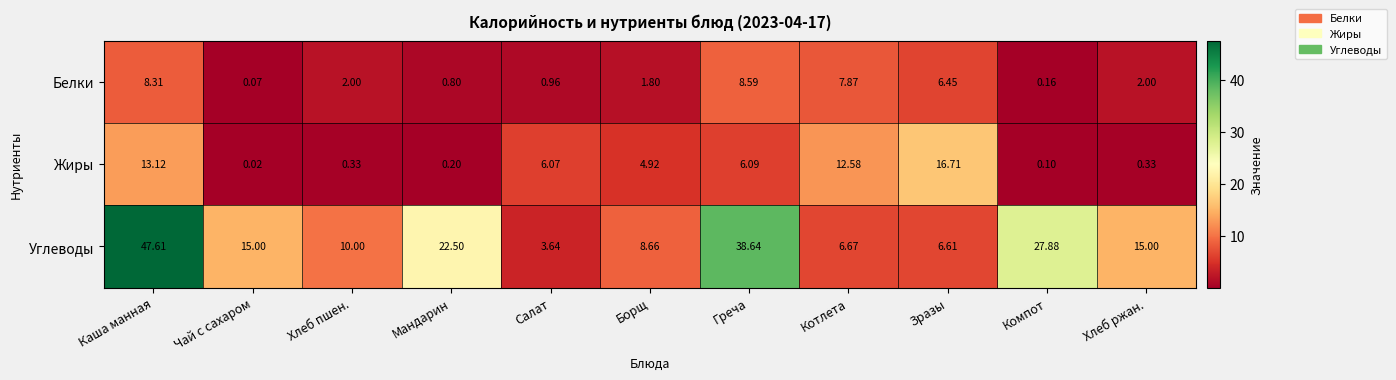

Between Котлета and Компот, which series saw the biggest shift?

Углеводы